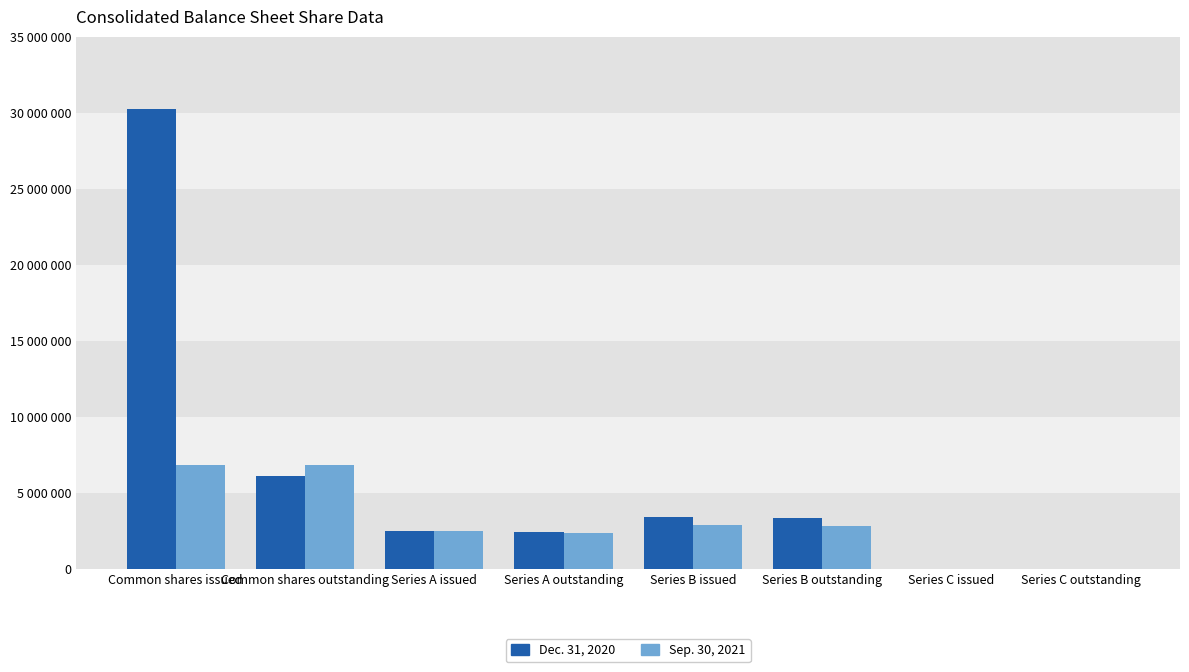

At which label does Dec. 31, 2020 reach its minimum?

Series C issued